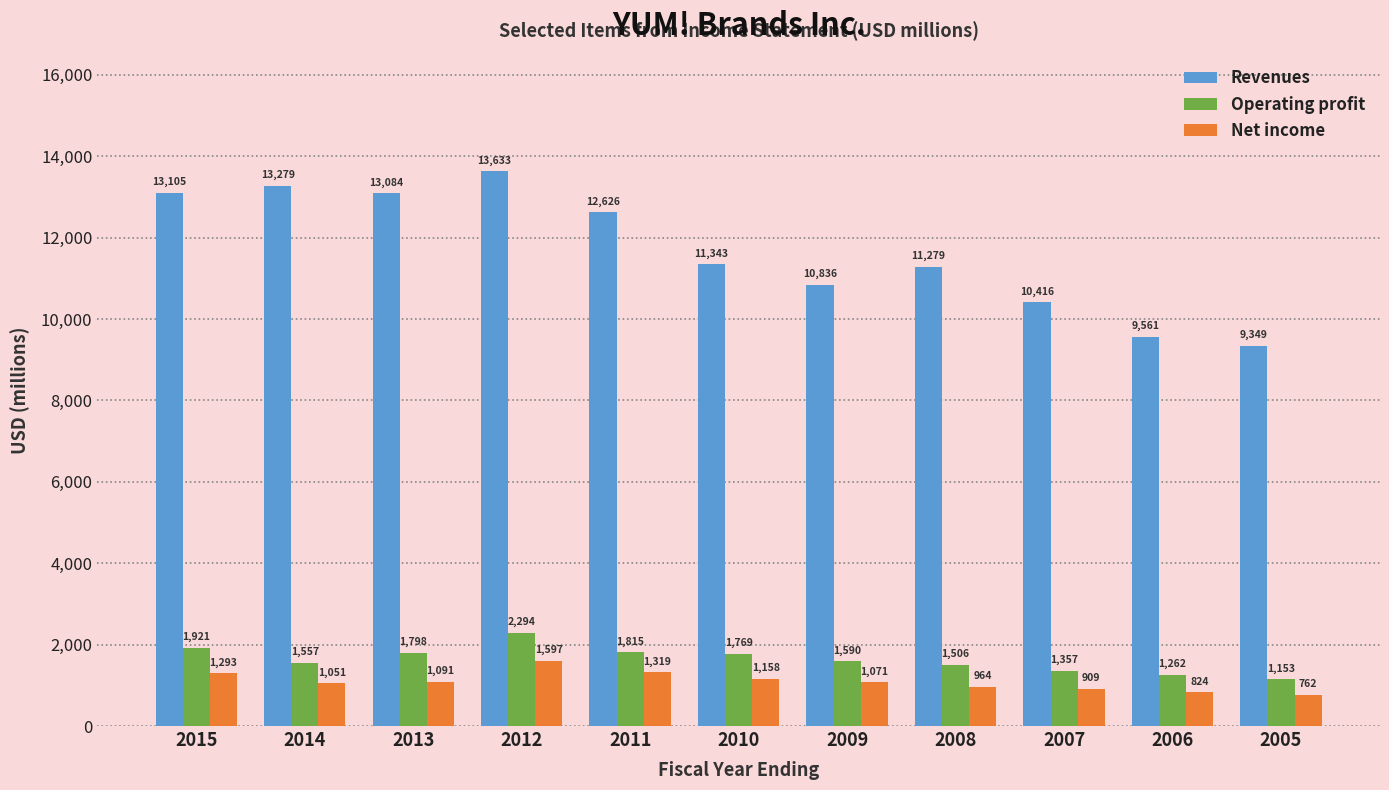

What is the difference between the highest and lowest values at 2008?

10315